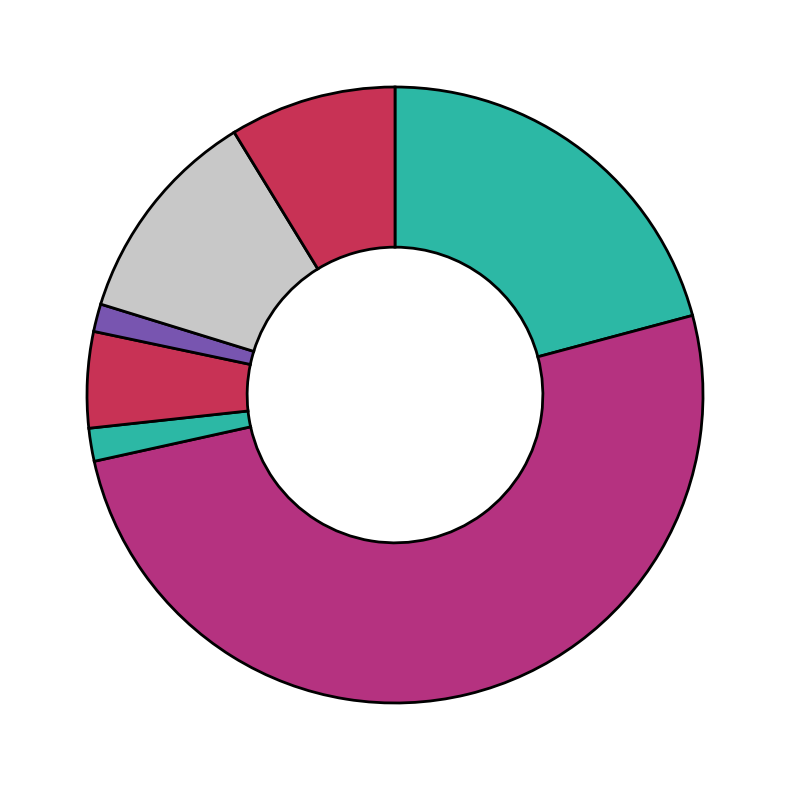

How many segments does this pie chart have?

7